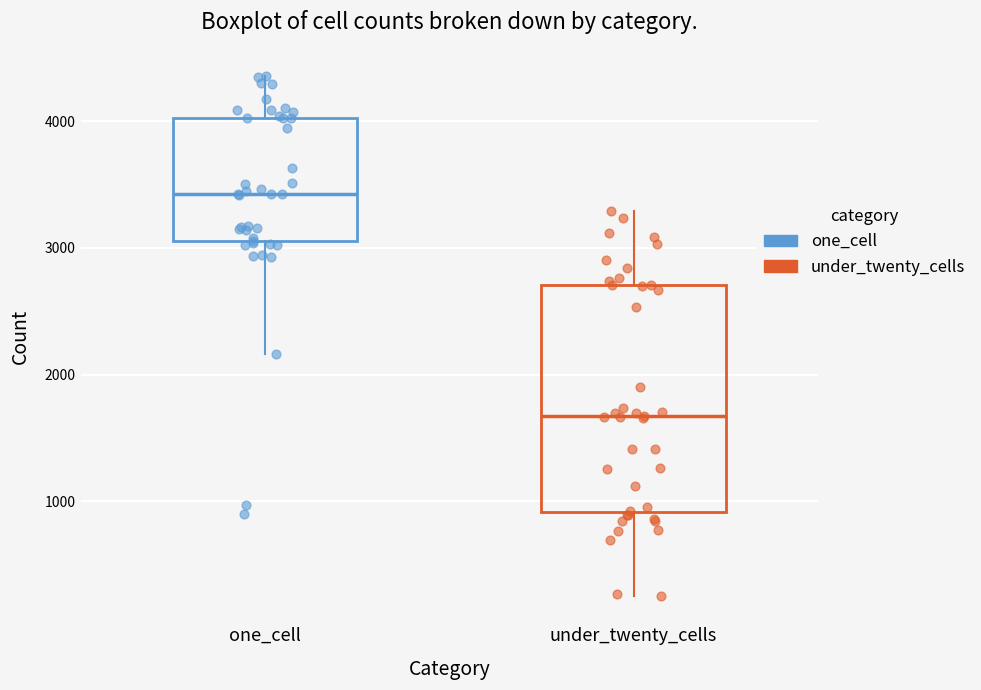

Reading left to right, read every box against the y-axis: the position of its median line, the range the box covers, and the ends of its whiskers. The values are not printed on the chart, so give them approximately, as read against the axis.

one_cell: median 3400, box 3100 to 4000, whiskers 2200 to 4400
under_twenty_cells: median 1700, box 900 to 2700, whiskers 300 to 3300